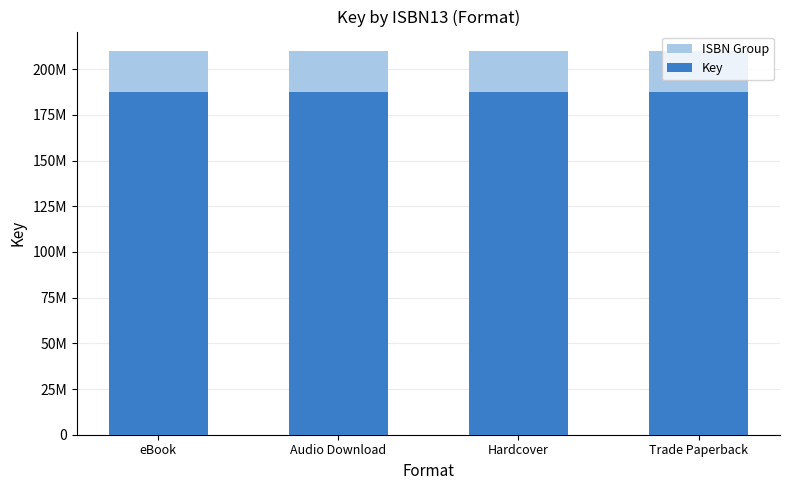

Which series has the widest spread of values?

ISBN Group